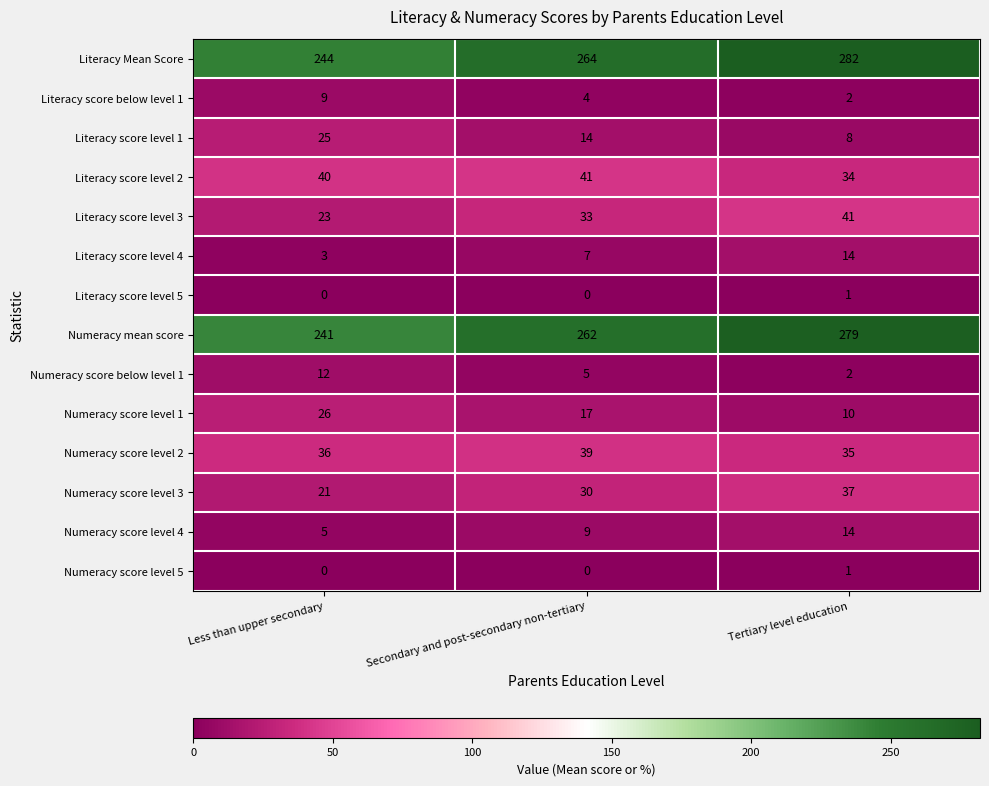

Is it true that Literacy score level 4 equals 2 at Less than upper secondary?

False